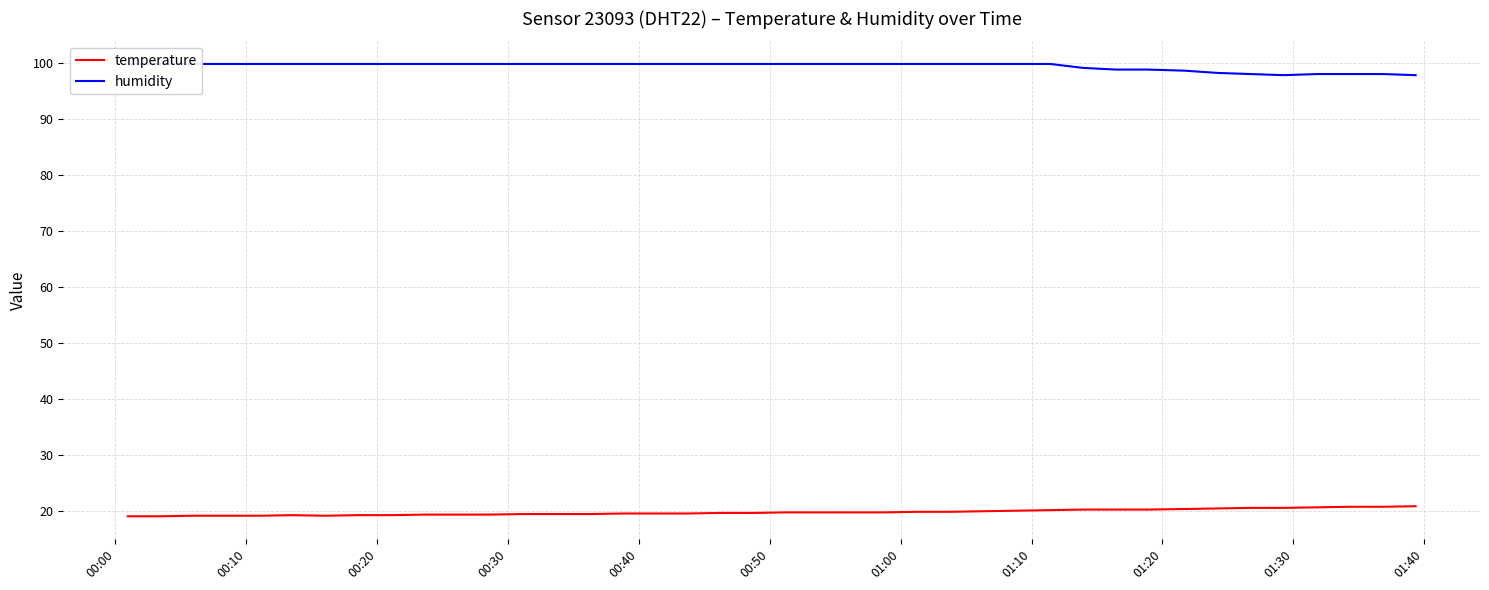

What is the minimum value for temperature?

19.1